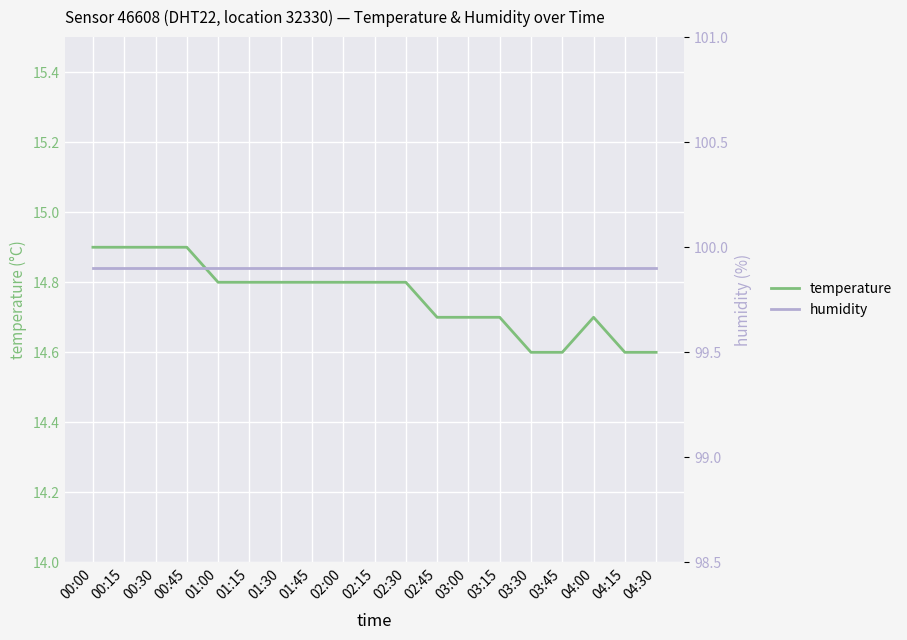

True or false: temperature has more than 0 points higher than both neighbors.

True